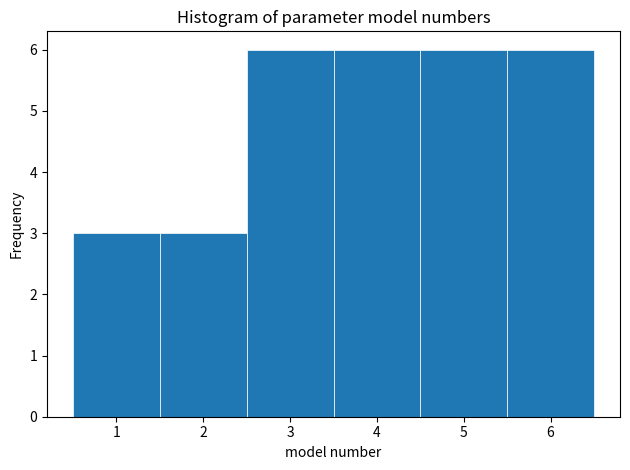

Reading left to right, transcribe this chart: for each bar, give the range it covers on the x-axis and its height. The values are not printed on the chart, so give them approximately, as read against the axis.

0.5 to 1.5: 3
1.5 to 2.5: 3
2.5 to 3.5: 6
3.5 to 4.5: 6
4.5 to 5.5: 6
5.5 to 6.5: 6